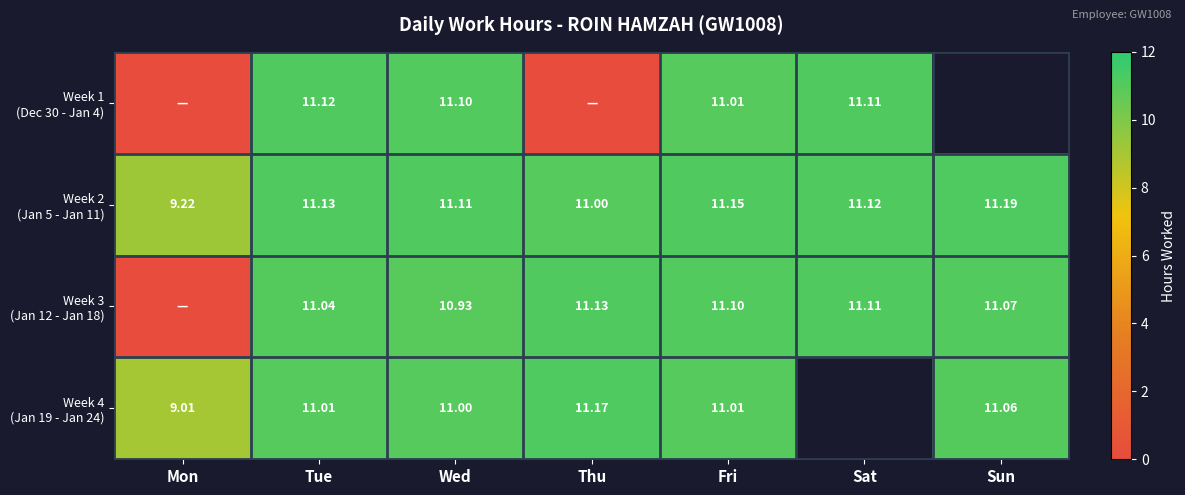

At how many categories does at least one series exceed 5?

7